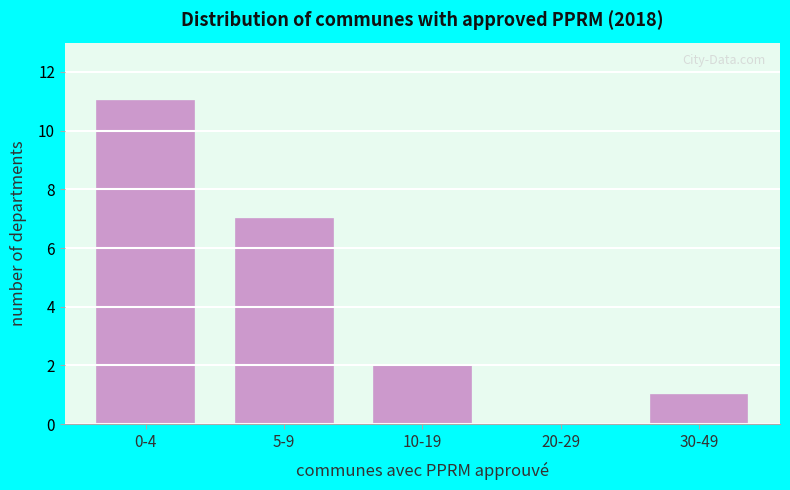

Reading right to left, extract all data points from this chart.

30-49=1	20-29=0	10-19=2	5-9=7	0-4=11